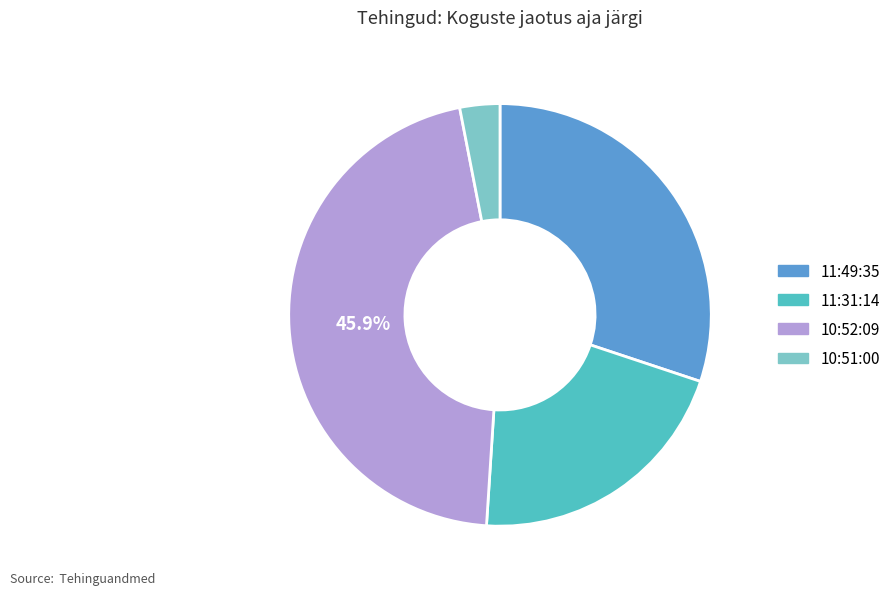

Is there a majority slice in this chart?

No